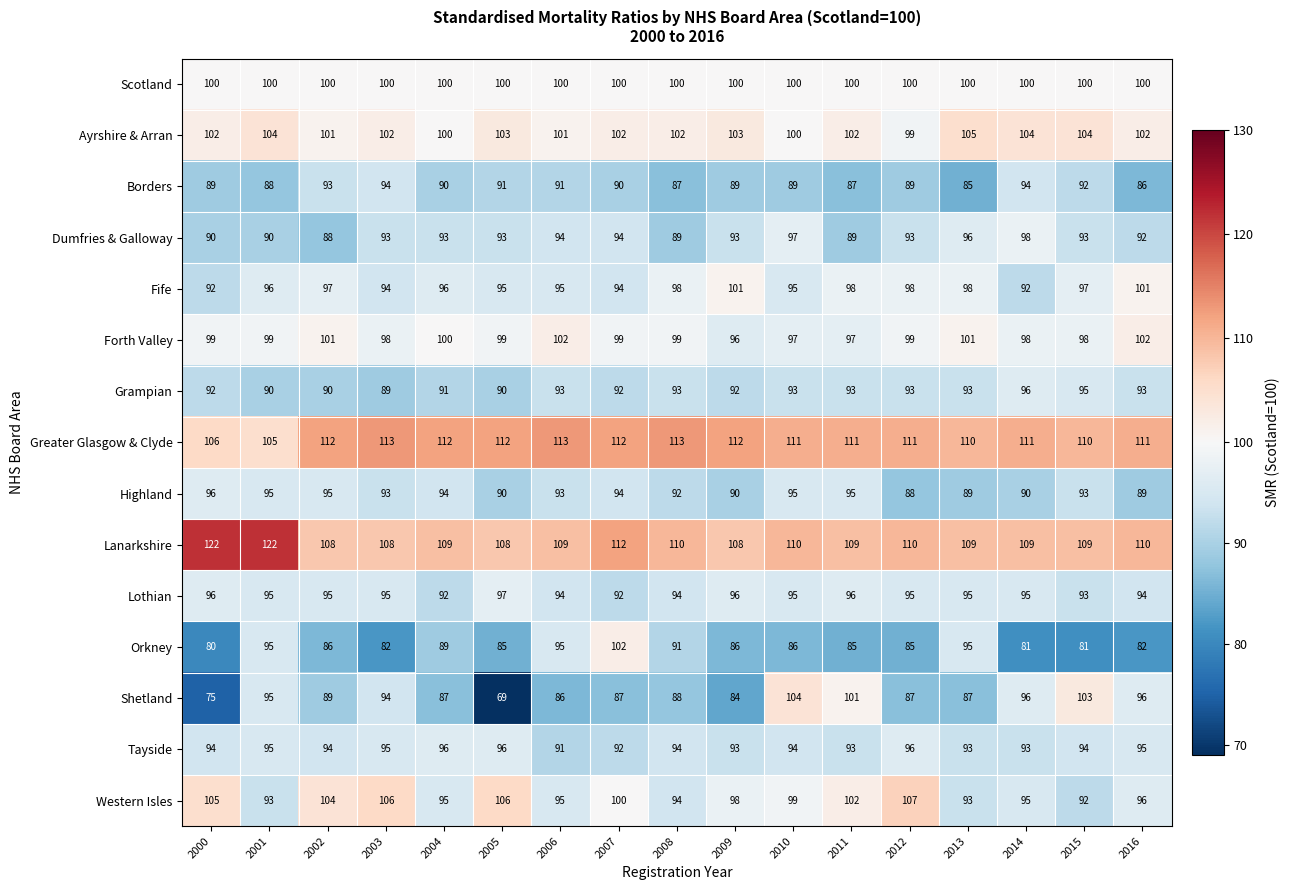

At which label does Shetland first exceed 88?

2001